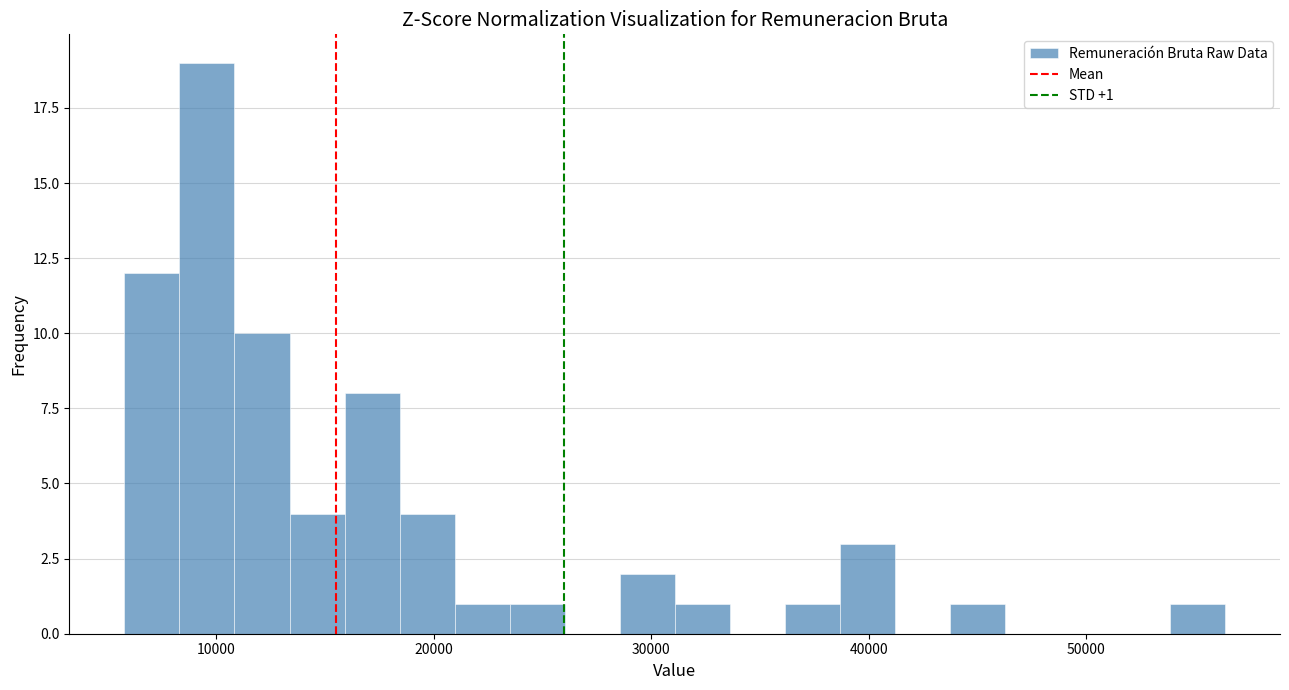

Around what value on the x-axis is the tallest bar? Give the approximate position of its centre, as read against the axis.

10000